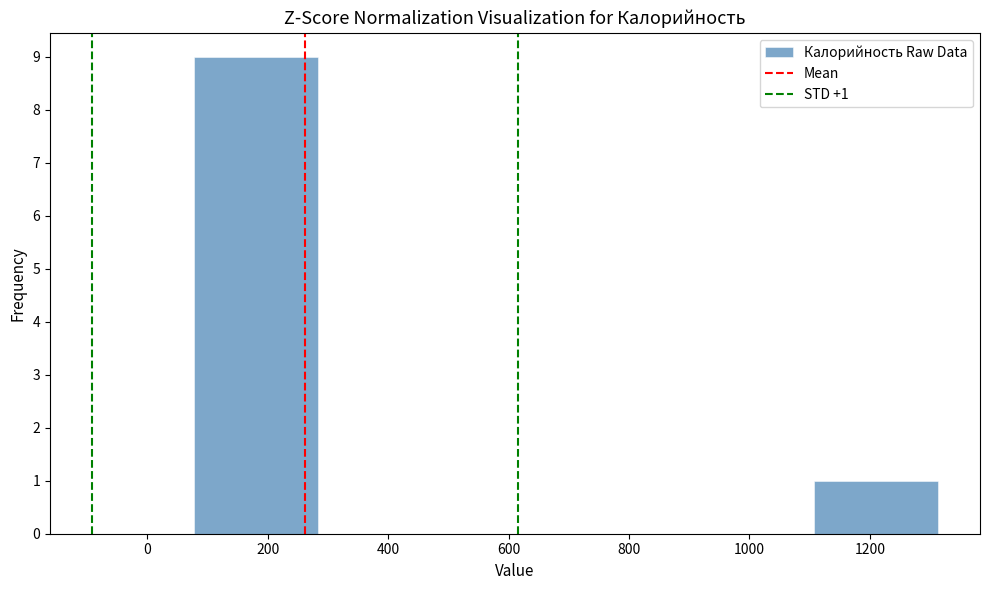

Which range on the x-axis has the tallest bar?

80 to 280